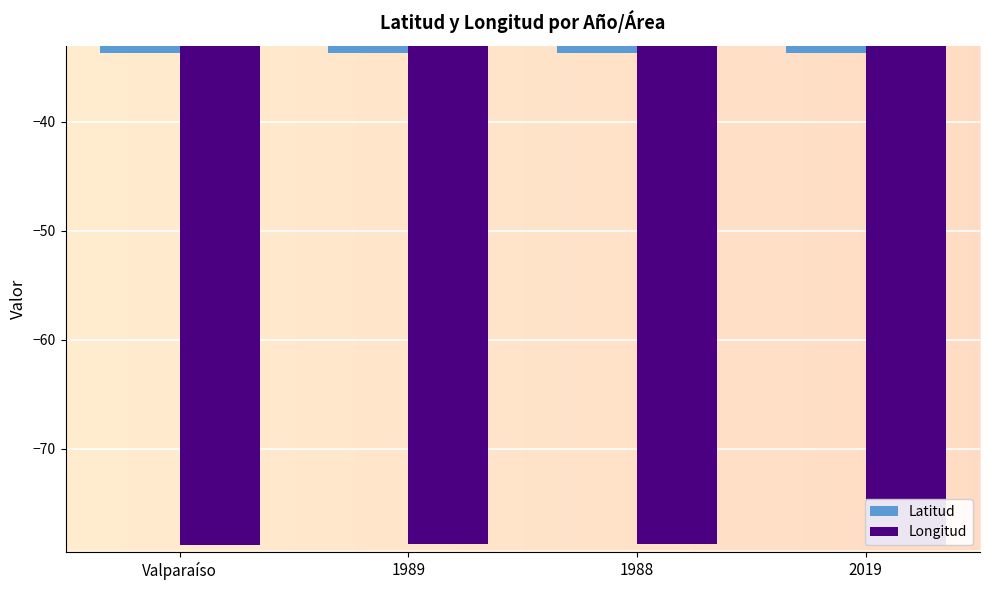

Count the number of categories in the chart.

4